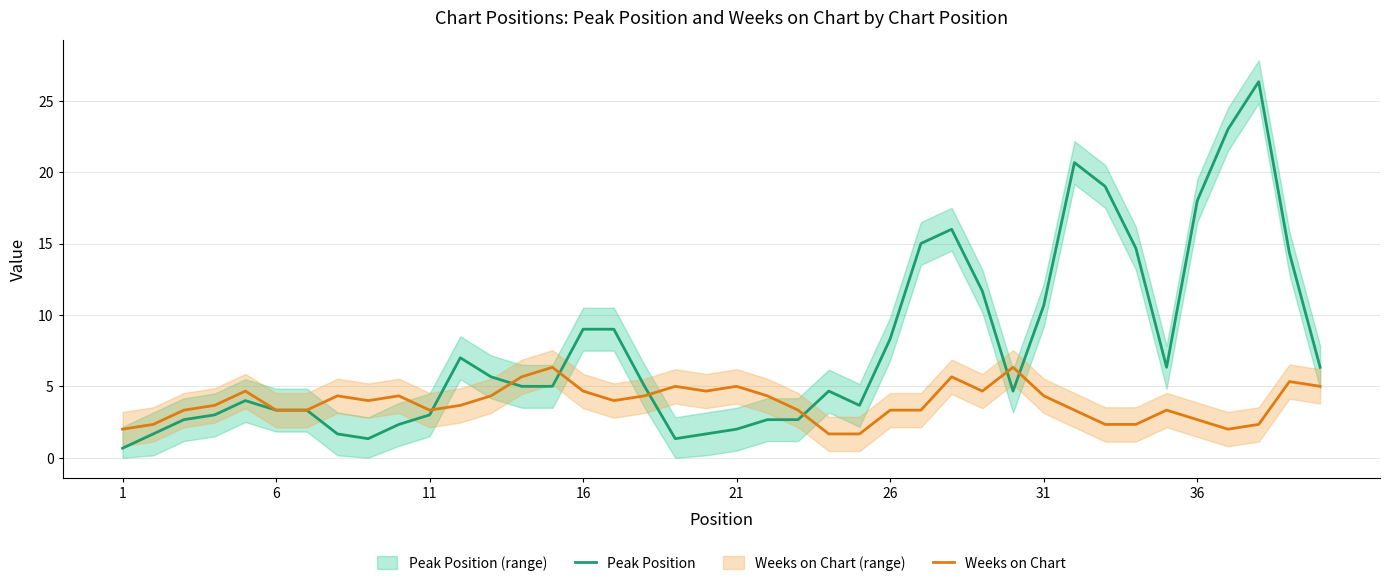

Is it true that Peak Position equals 4.7 at 16?

False